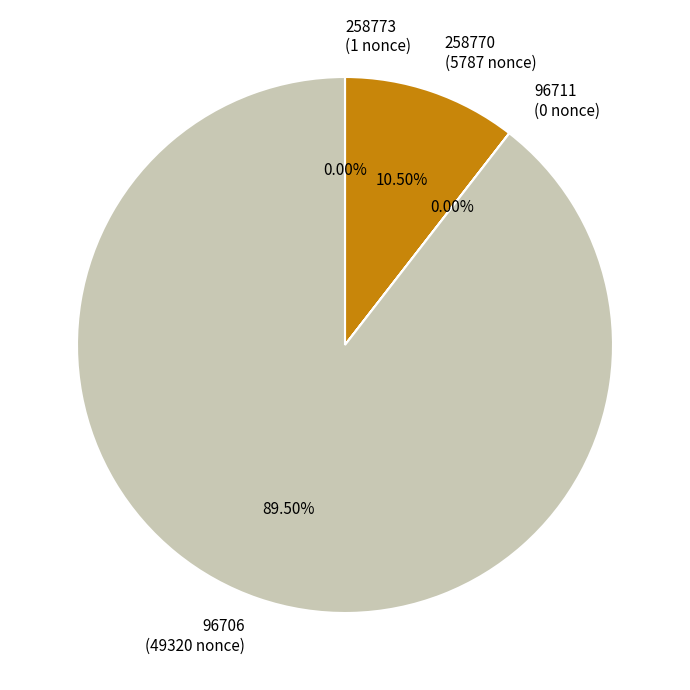

Is there any slice that represents more than half of the pie?

Yes